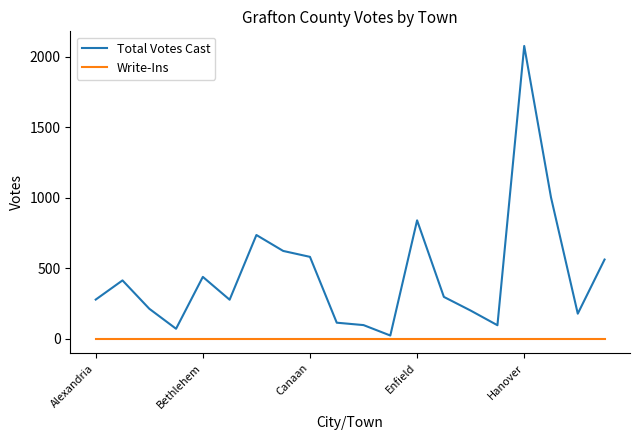

At how many categories does at least one series exceed 703?

4